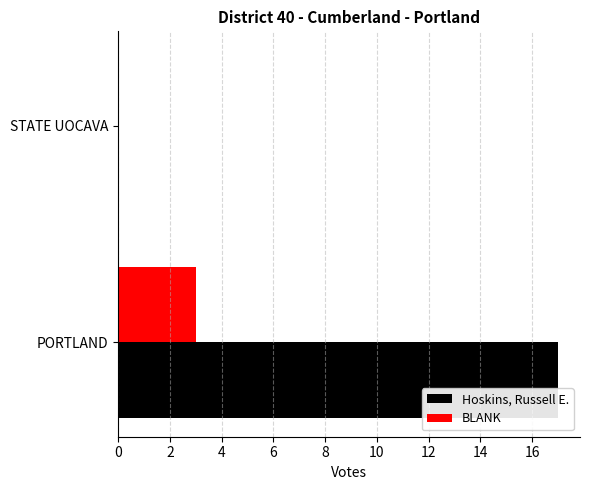

Which category has the highest value in the BLANK series?

PORTLAND